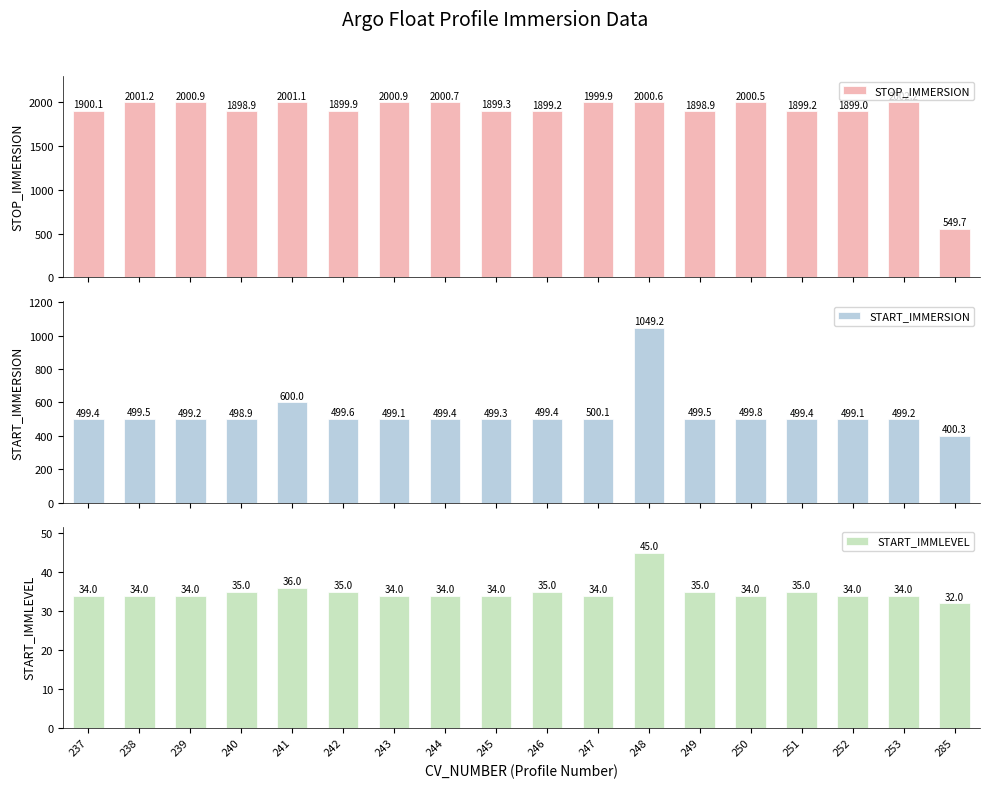

What is the total value across all series at 252?

2432.2